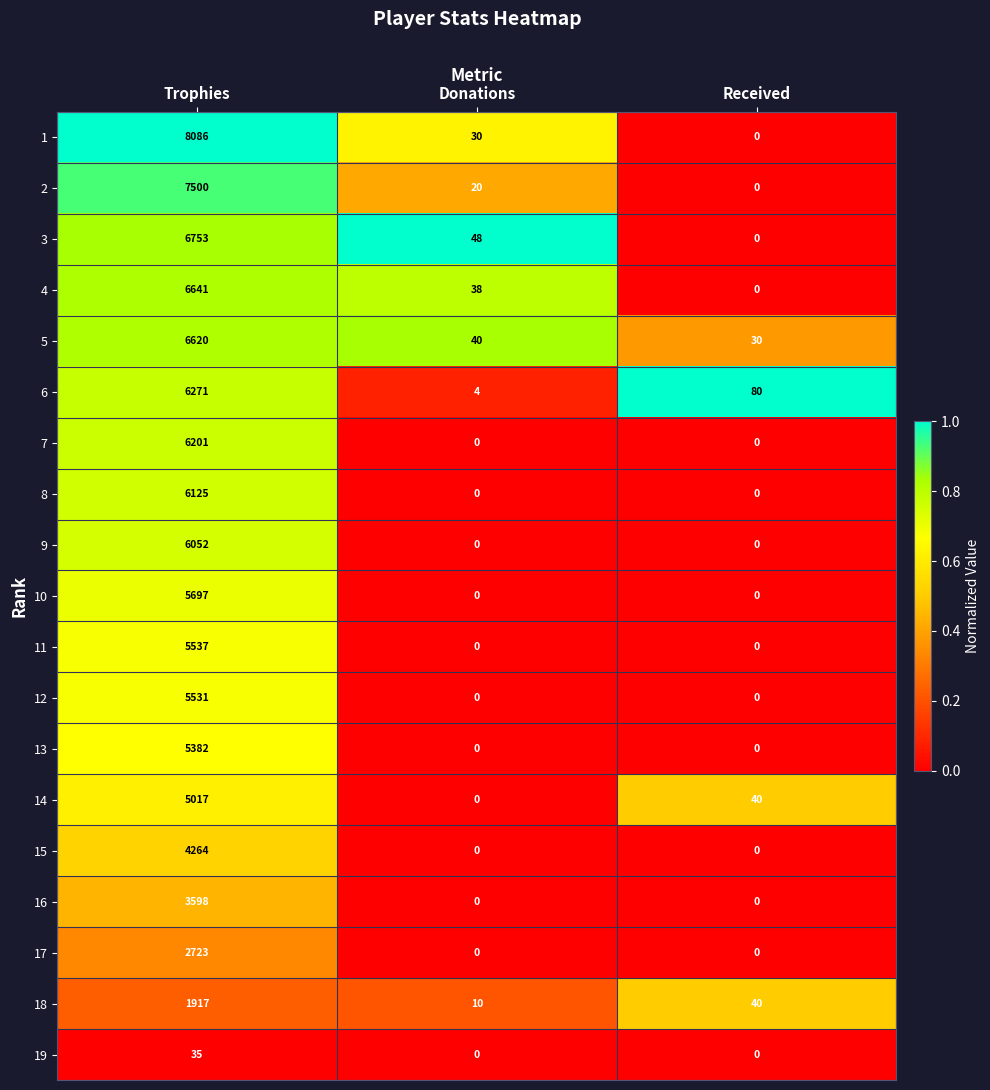

True or false: 3 has a value of 6753 at Trophies.

True